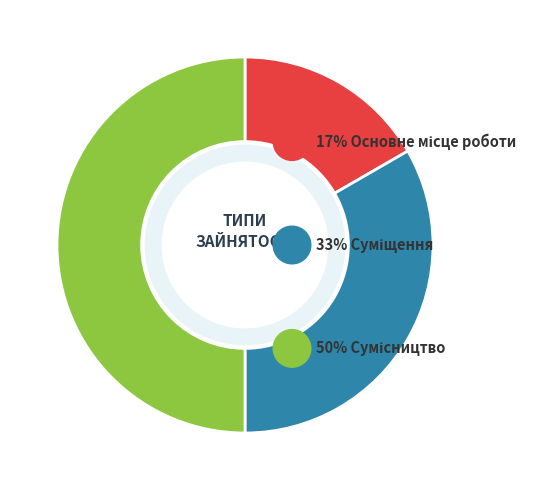

Which category has the smallest portion of the pie?

Основне місце роботи